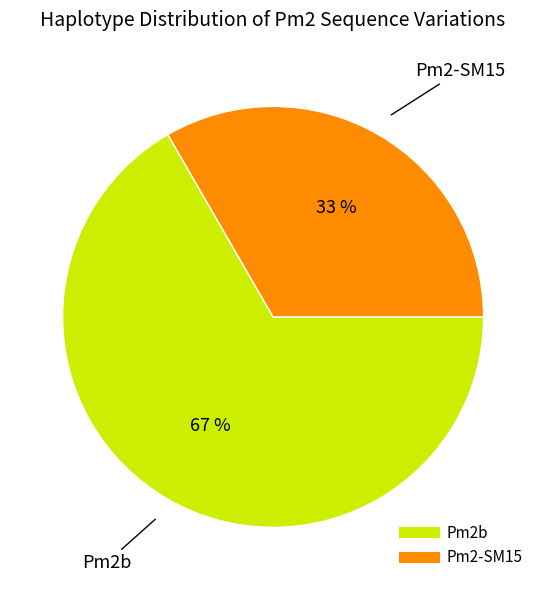

Count the number of slices in the pie.

2